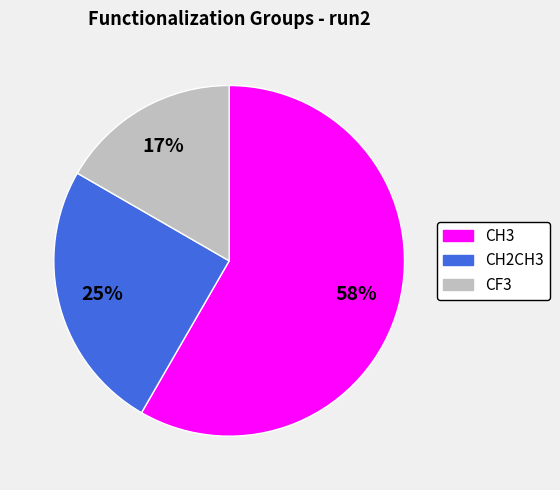

Which has a higher value, CF3 or CH2CH3?

CH2CH3